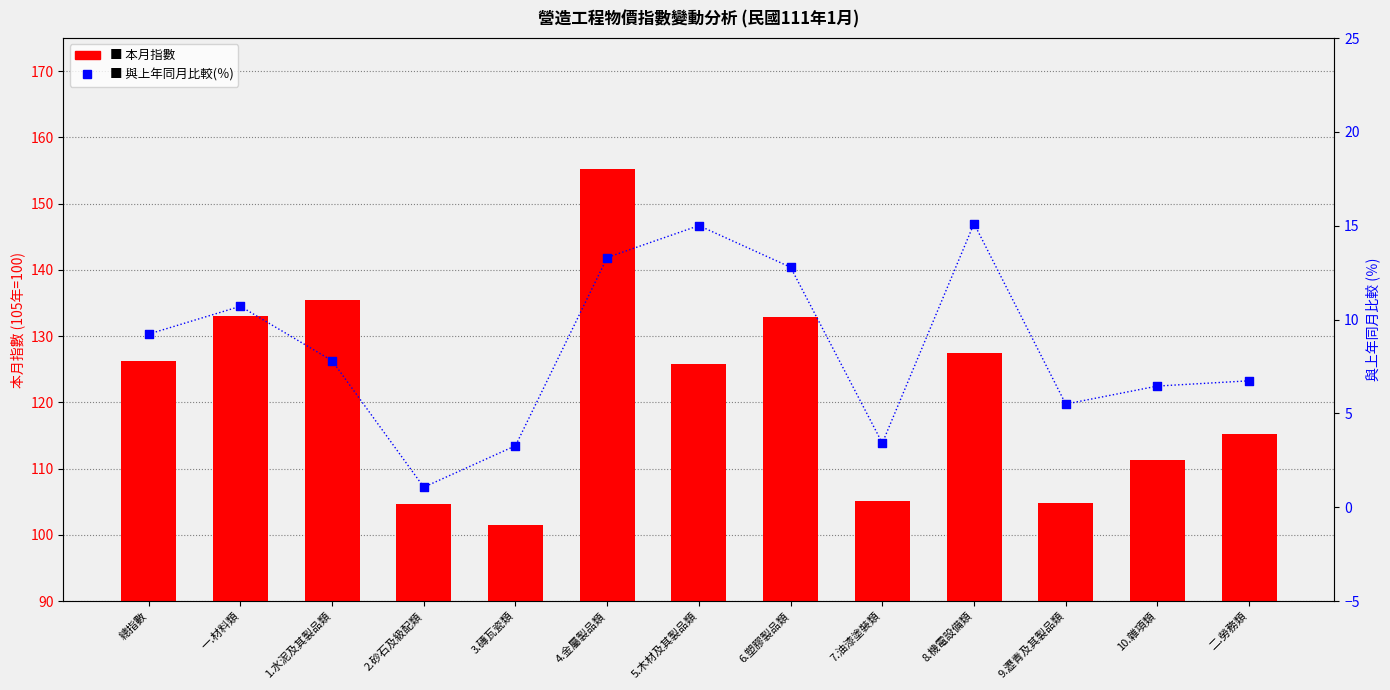

Which series has the largest total across all categories?

本月指數